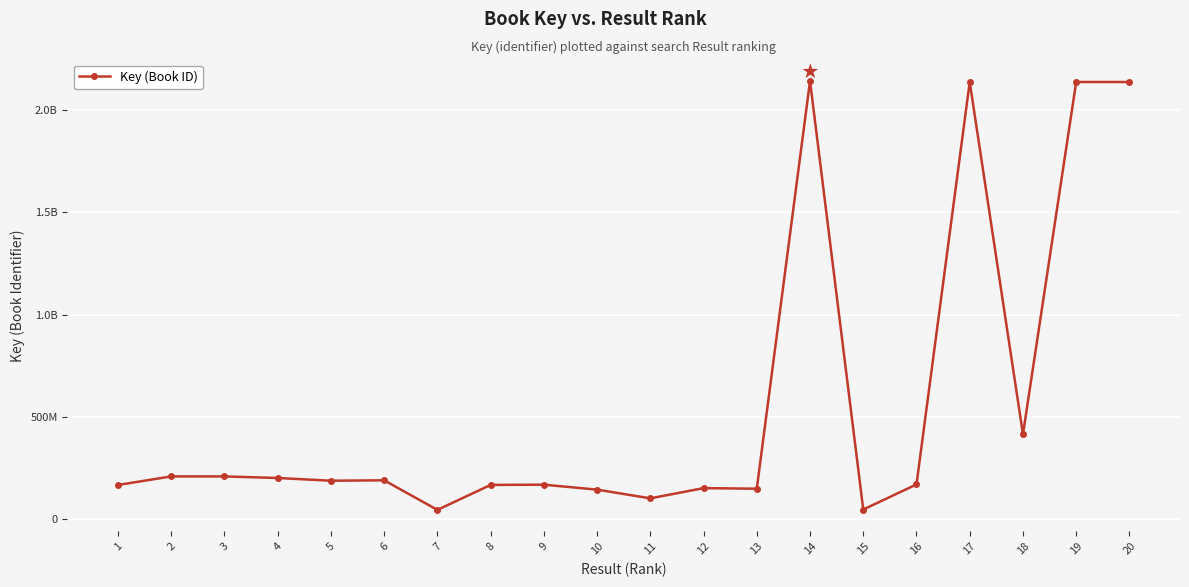

Does the chart have visible grid lines?

Yes